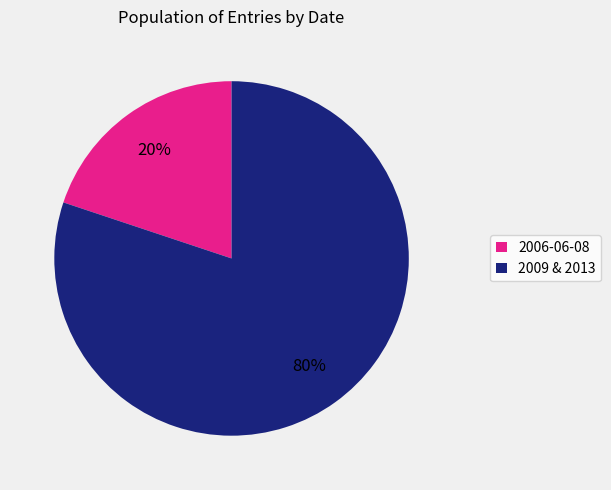

Does any single category account for the majority?

Yes